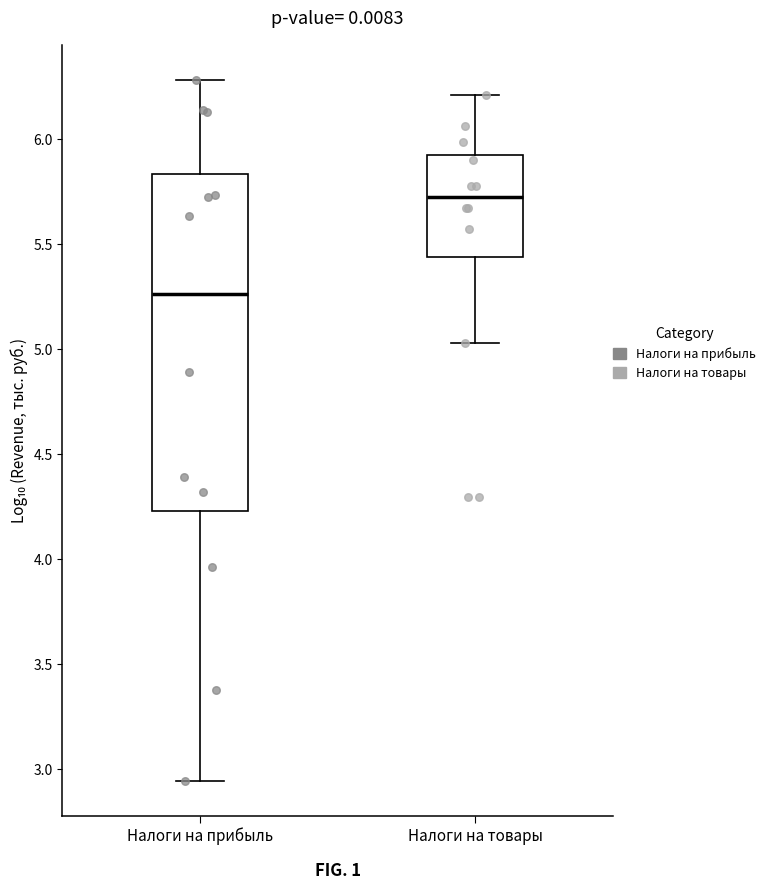

Reading left to right, transcribe this box plot: for each box, give where its median line is, the range the box spans, and where its two whiskers end, as read against the y-axis. The values are not printed on the chart, so give them approximately, as read against the axis.

Налоги на прибыль: median 5.25, box 4.25 to 5.85, whiskers 2.95 to 6.30
Налоги на товары: median 5.75, box 5.45 to 5.90, whiskers 5.05 to 6.20